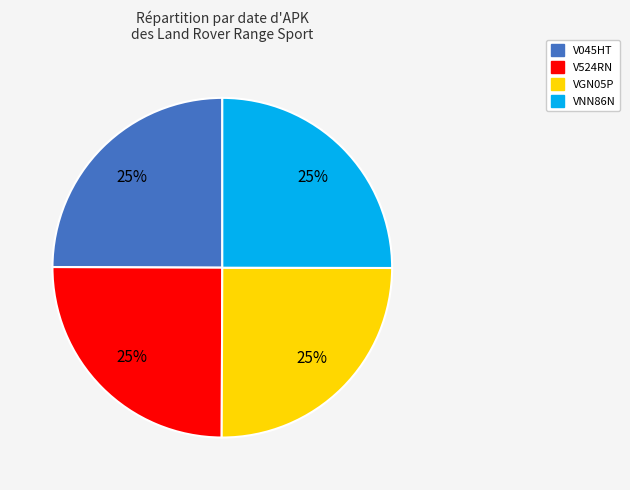

What percentage is the VNN86N slice, to the nearest percent?

25%